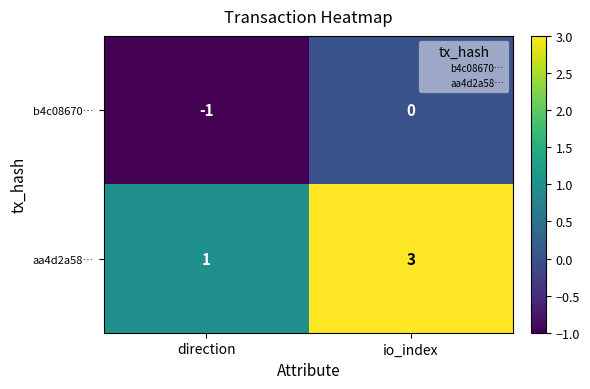

Reading left to right, list all the values displayed in this chart.

b4c08670…: direction=-1	io_index=0
aa4d2a58…: direction=1	io_index=3